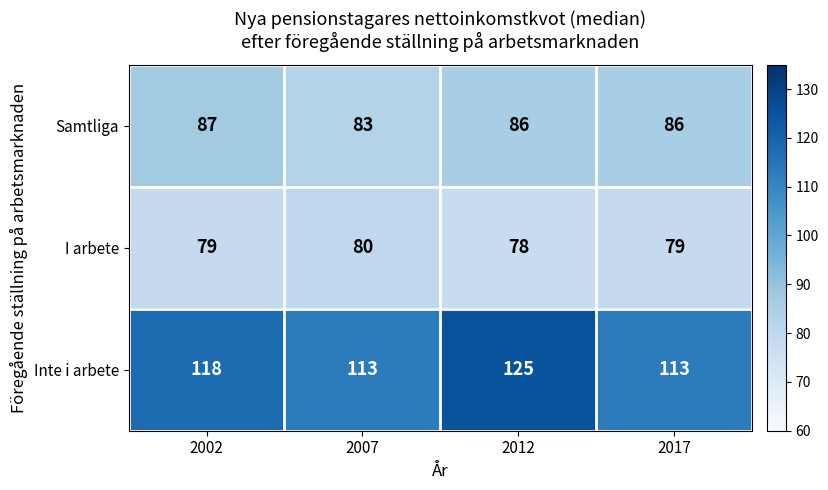

Rank the series at 2002 from lowest to highest value.

I arbete, Samtliga, Inte i arbete